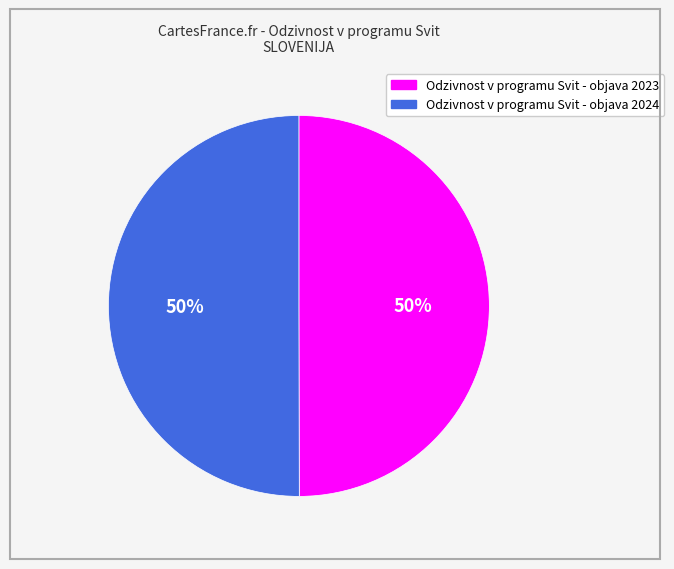

Combined, do Odzivnost v programu Svit - objava 2024 and Odzivnost v programu Svit - objava 2023 account for over 50%?

Yes